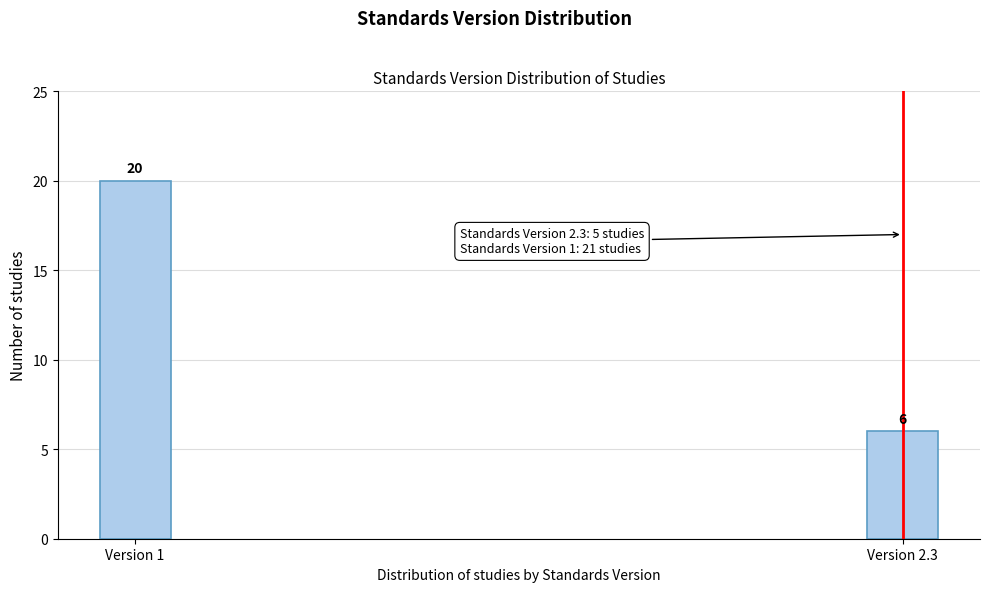

Reading left to right, what are all the values shown in this chart?

20	6